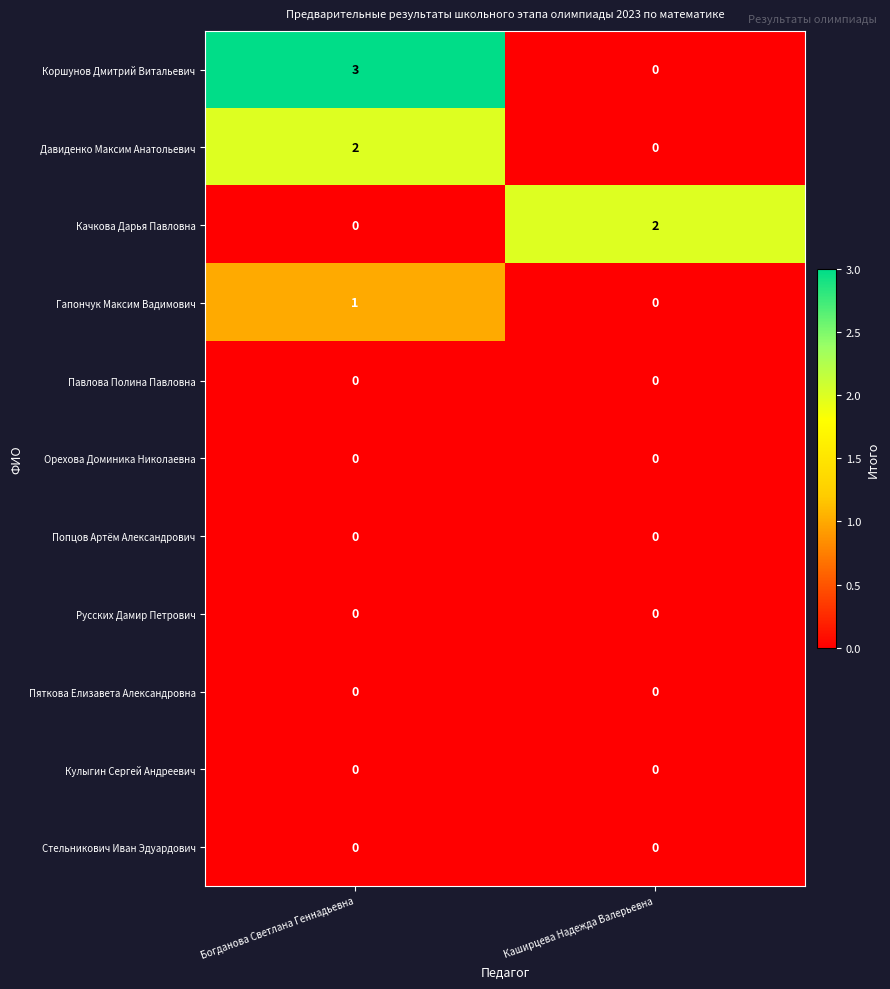

What is the total value across all series at Каширцева Надежда Валерьевна?

2